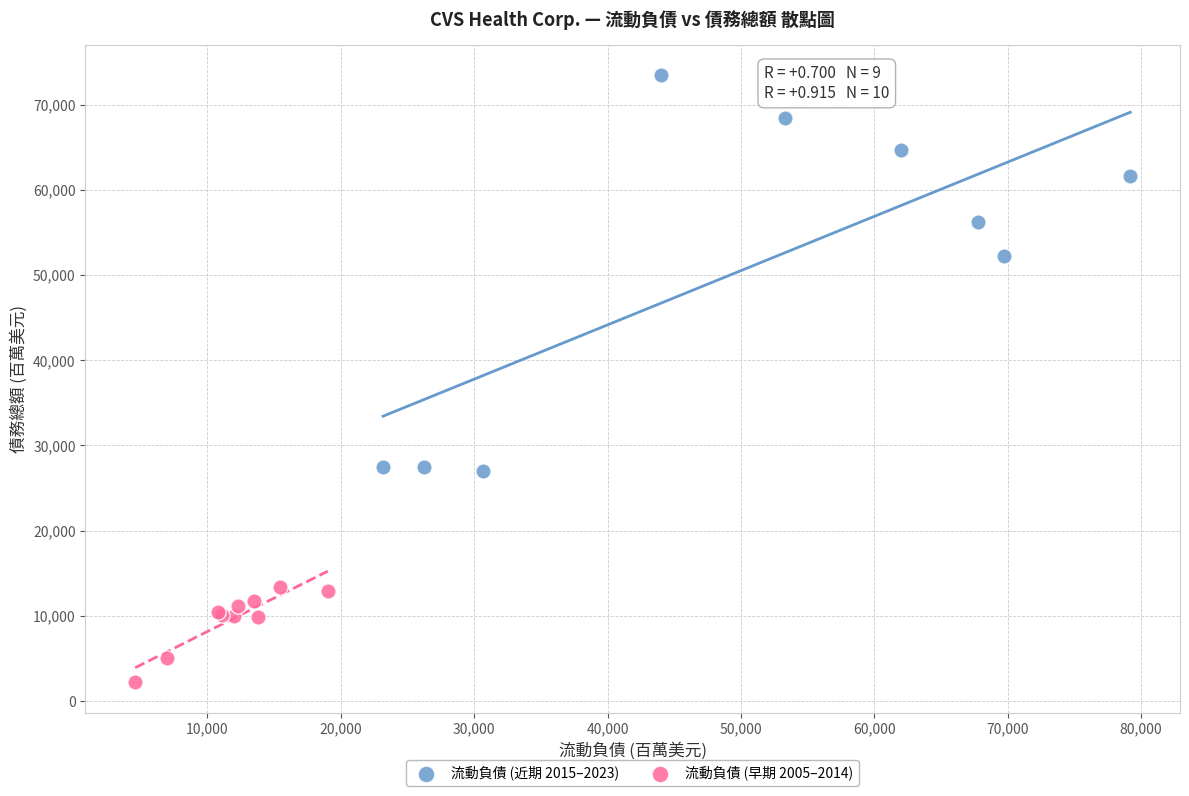

Which series has the largest Y range (max minus min)?

流動負債 (近期 2015–2023)